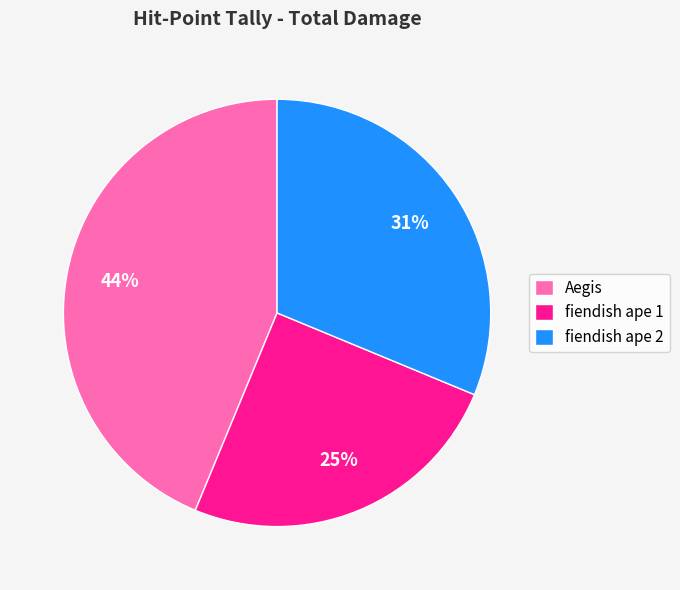

What is the ratio of the value at fiendish ape 2 to the value at Aegis?

0.7